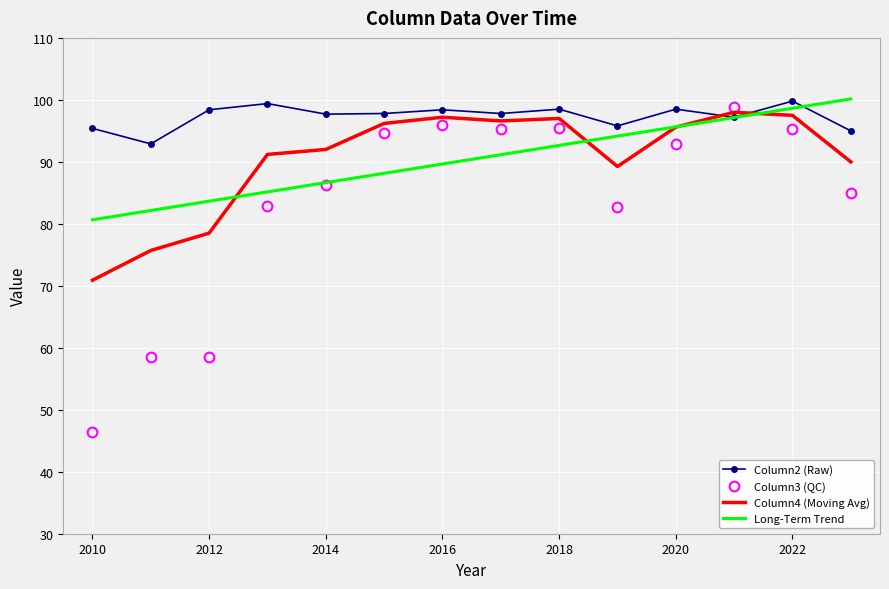

What is the highest value of the Column2 (Raw) series?

99.8